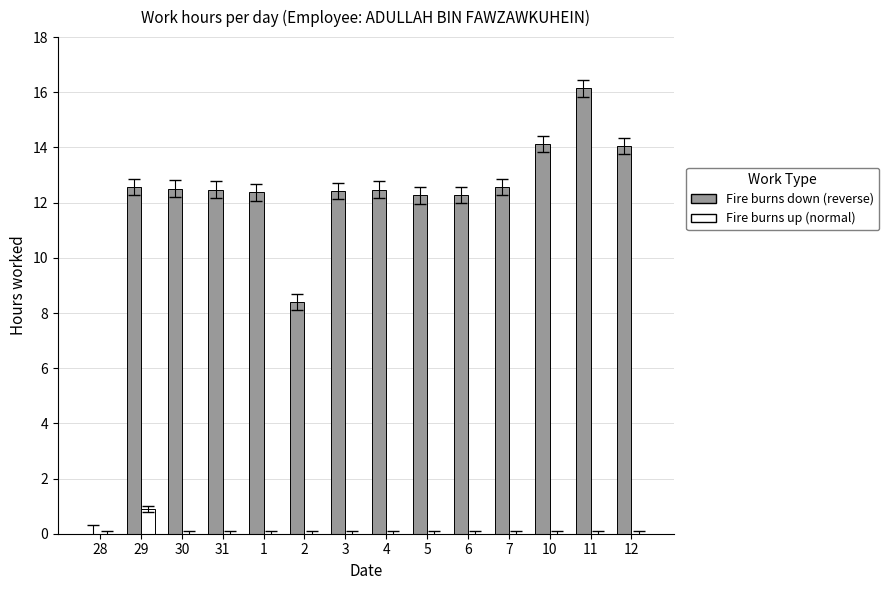

Are the bars horizontal?

No